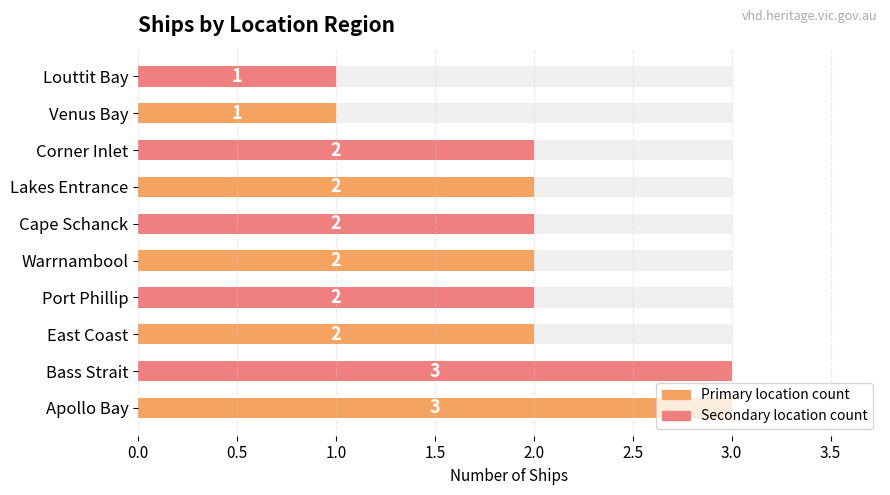

What is the greatest value displayed?

3